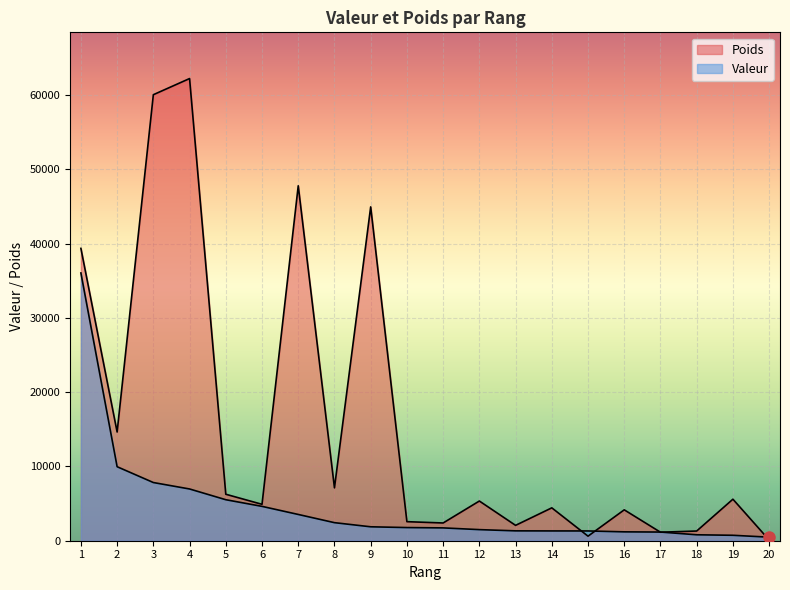

Where is Poids nearest to the value 31171?

1